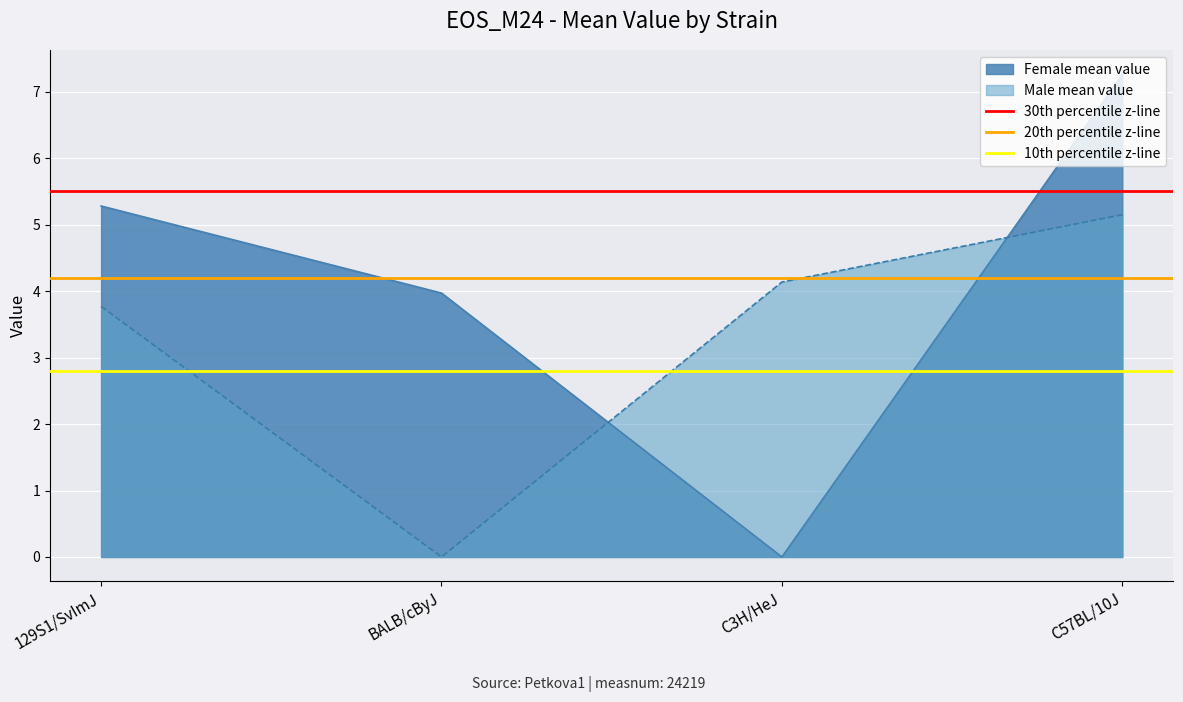

True or false: Male mean value has a value of 1.8 at C57BL/10J.

False